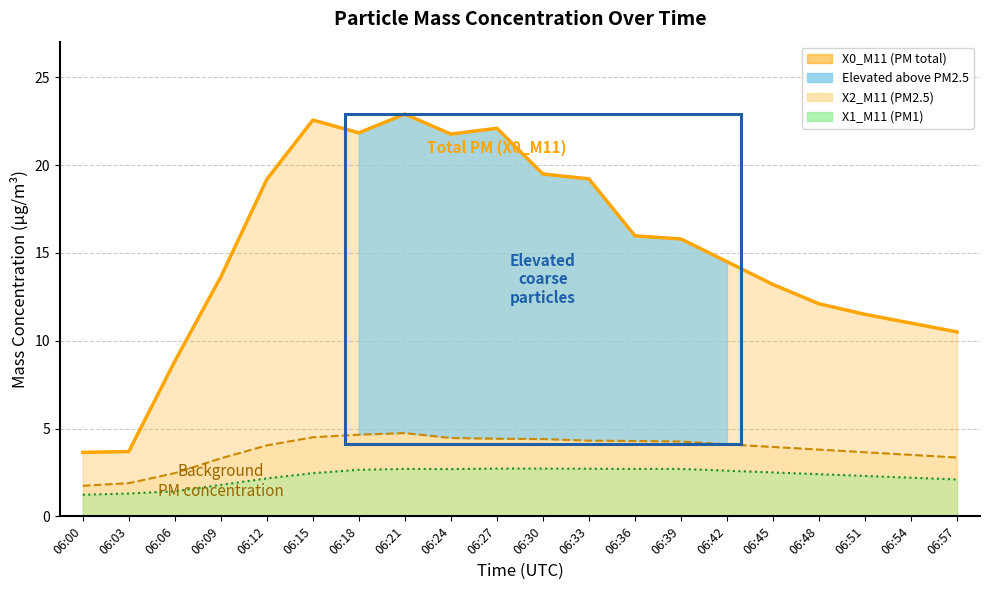

The value of X0_M11 (PM total) at 06:03 is 0.9. True or false?

False